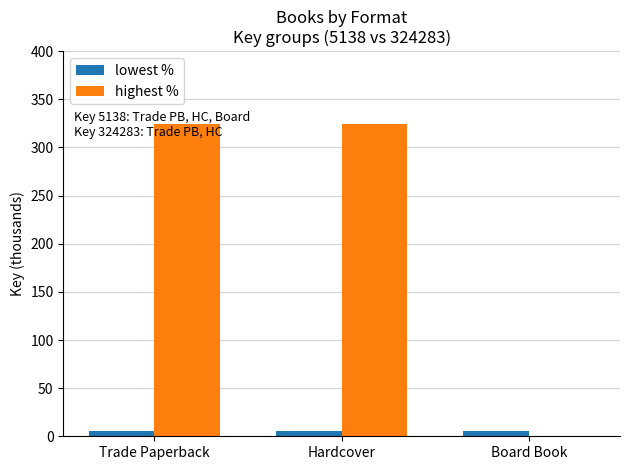

Reading right to left, list all the values displayed in this chart.

lowest %: Board Book=5.1	Hardcover=5.1	Trade Paperback=5.1
highest %: Board Book=0.0	Hardcover=324.3	Trade Paperback=324.3